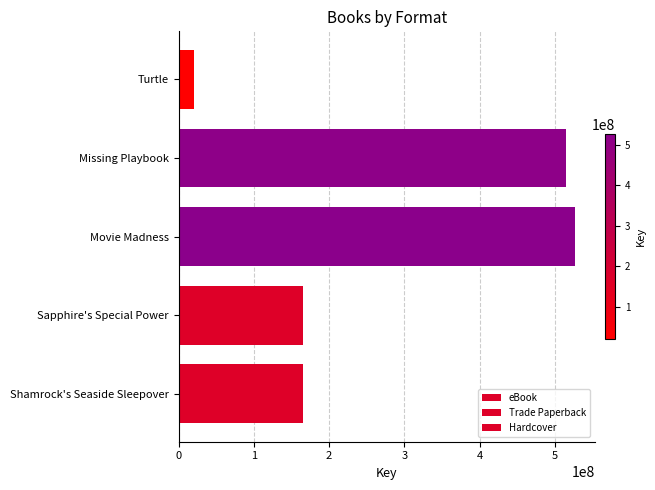

How many data points in eBook are less than 165162684?

2